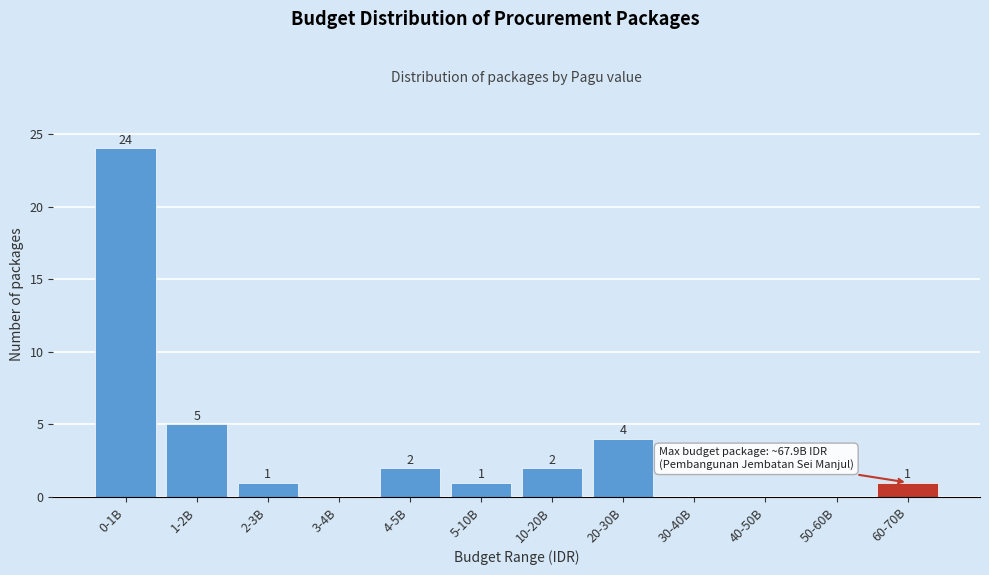

Reading left to right, transcribe all the data shown in this chart.

0-1B=24	1-2B=5	2-3B=1	3-4B=0	4-5B=2	5-10B=1	10-20B=2	20-30B=4	30-40B=0	40-50B=0	50-60B=0	60-70B=1